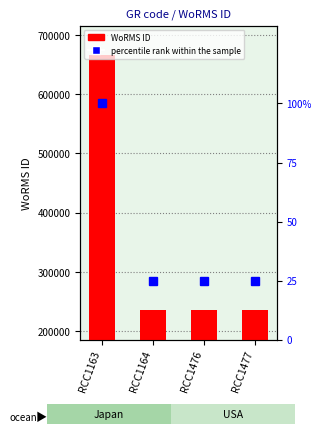

Count the percentile rank within the sample values in the range 25 to 100.

4